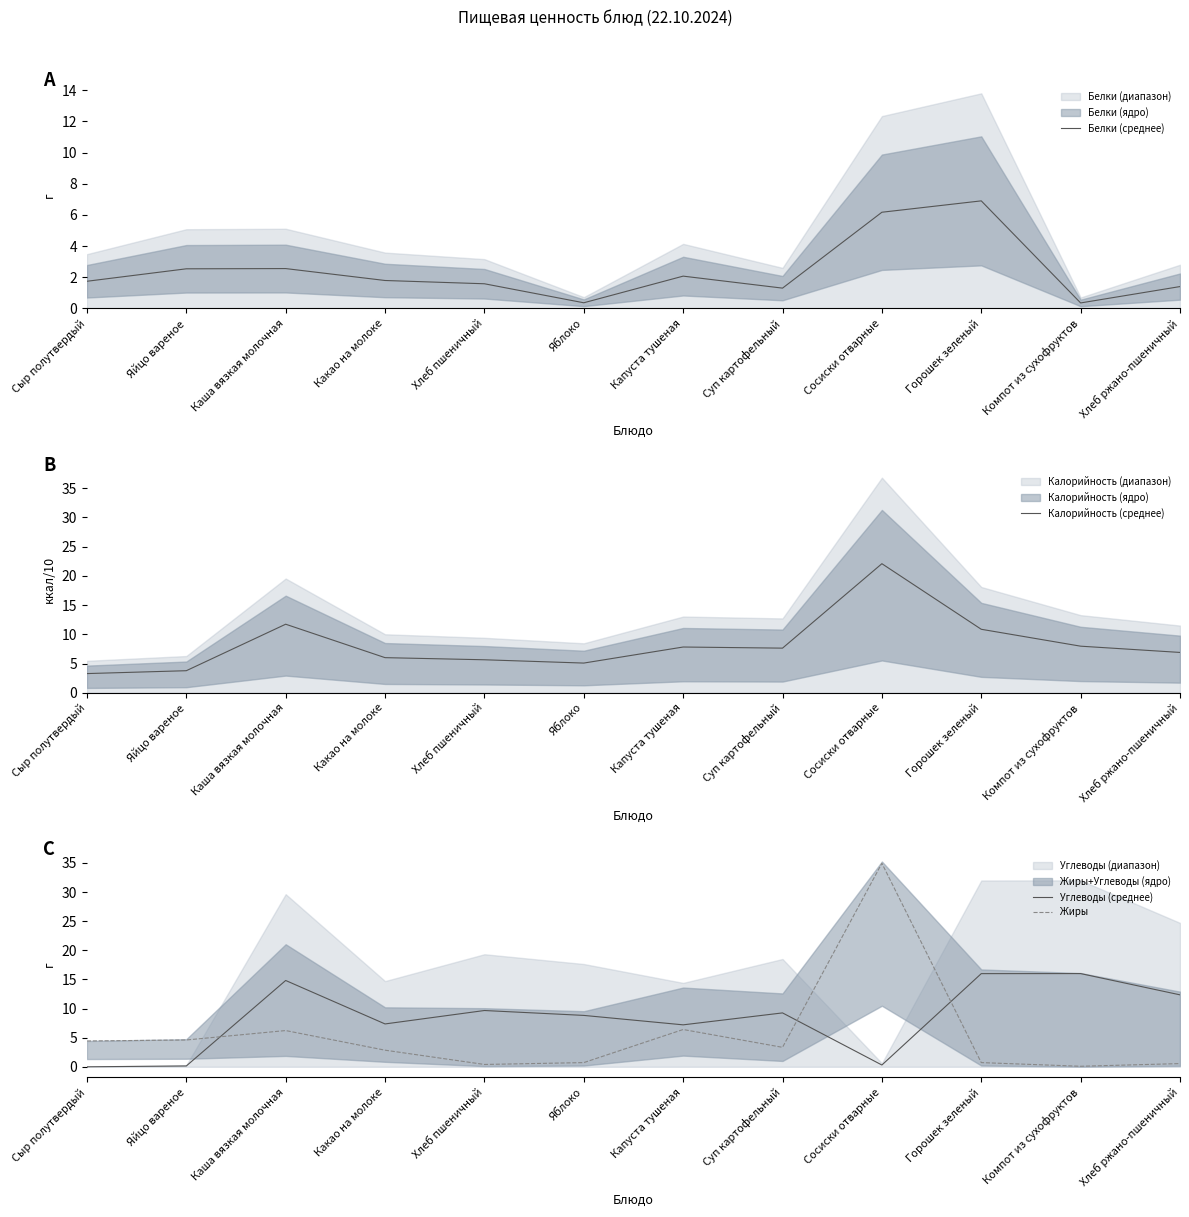

What is the label of the 7th point from the right?

Яблоко